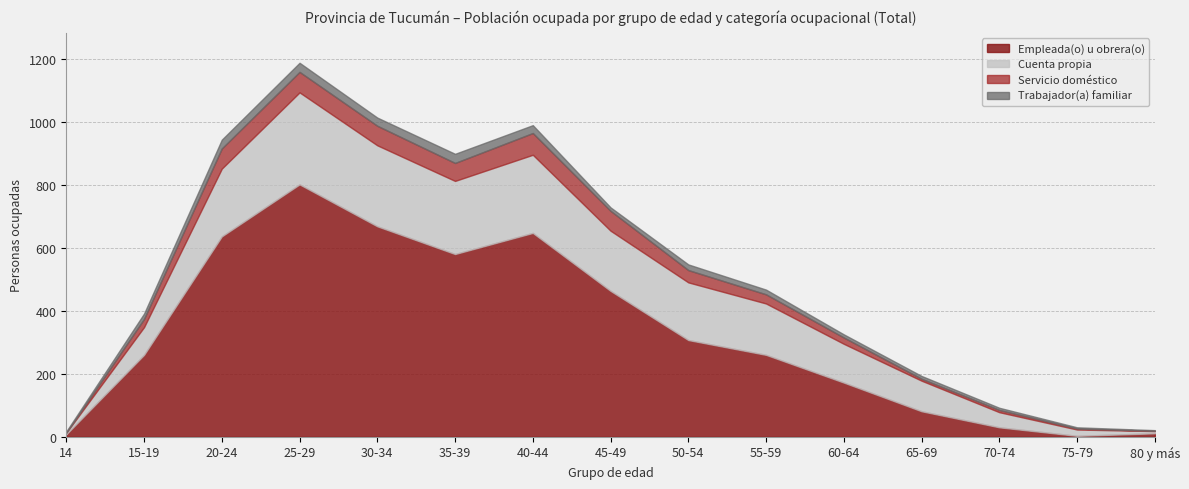

In Empleada(o) u obrera(o), how many points are lower than both neighbors (excluding endpoints)?

2